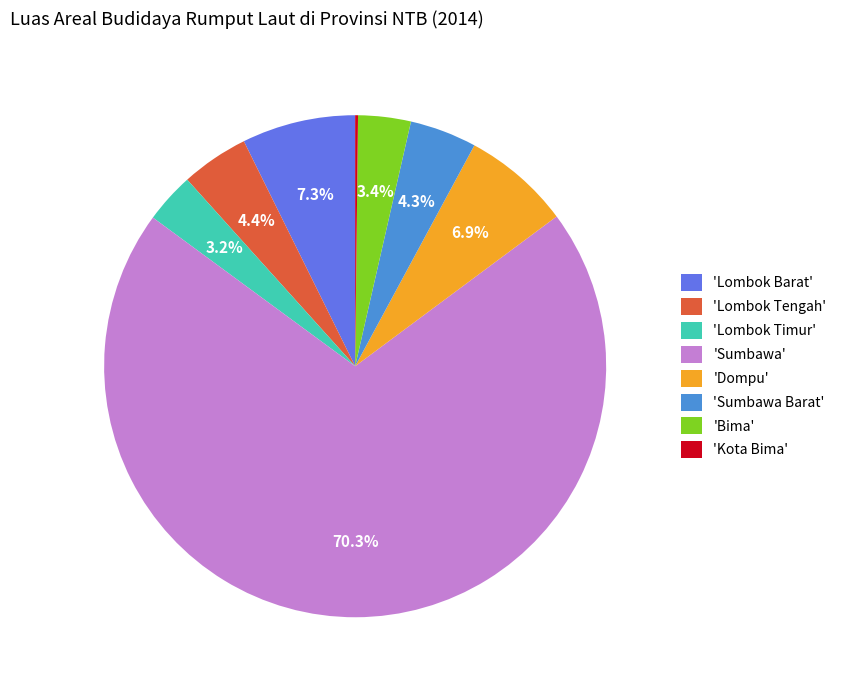

Approximately how many times larger is the value at 'Lombok Barat' compared to 'Sumbawa Barat'?

1.7